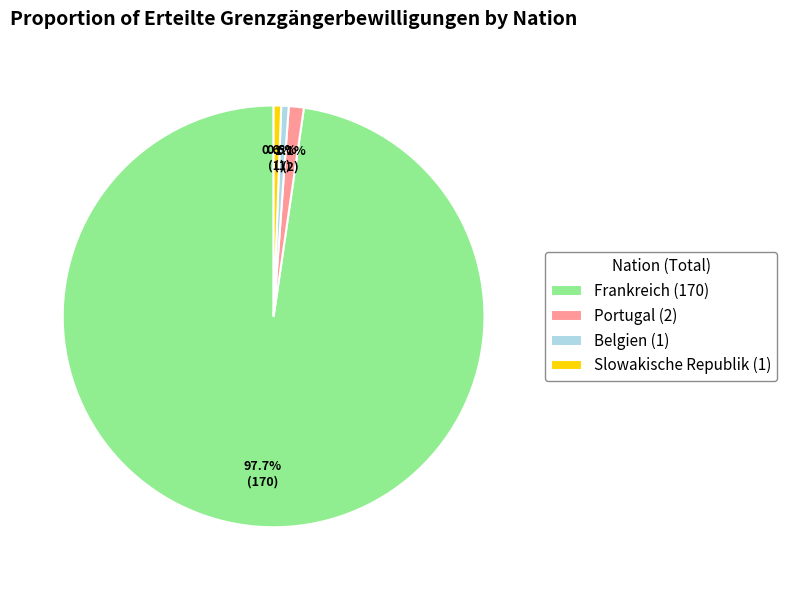

How many slices are in this pie chart?

4